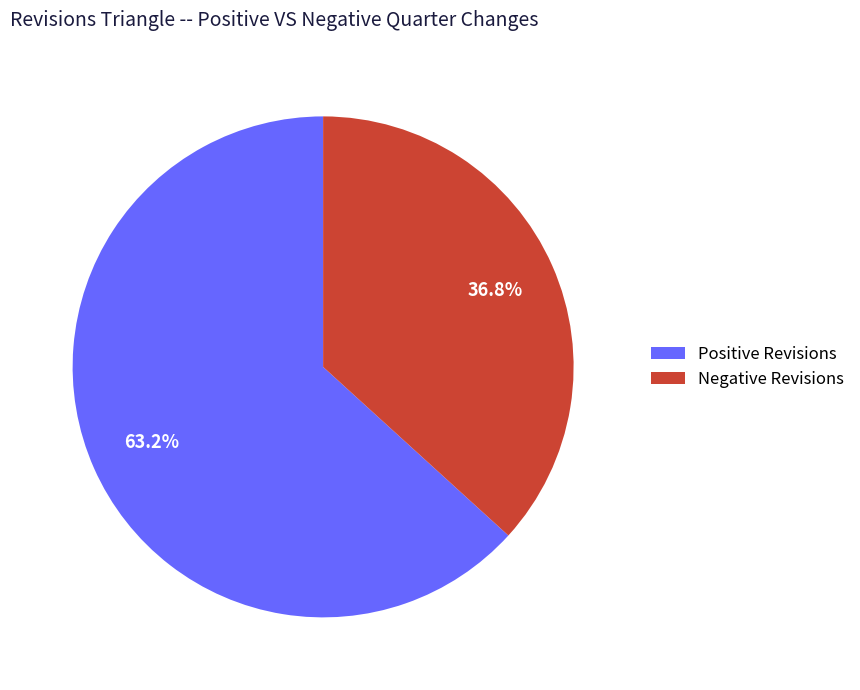

Which slice is the largest?

Positive Revisions